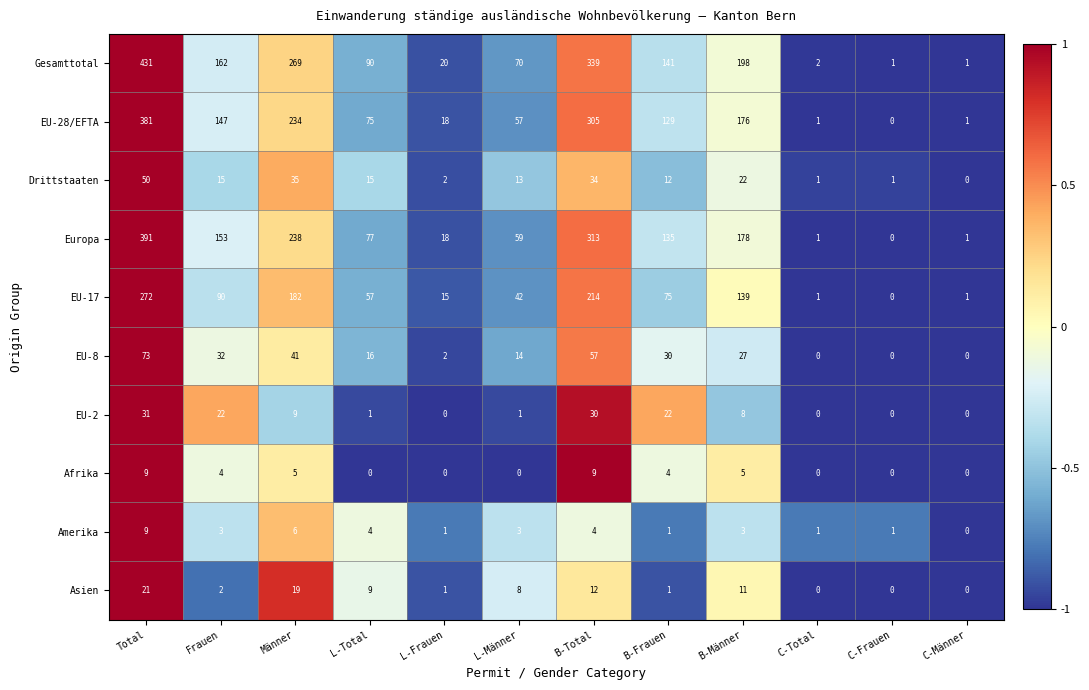

What is the maximum value for EU-17?

272